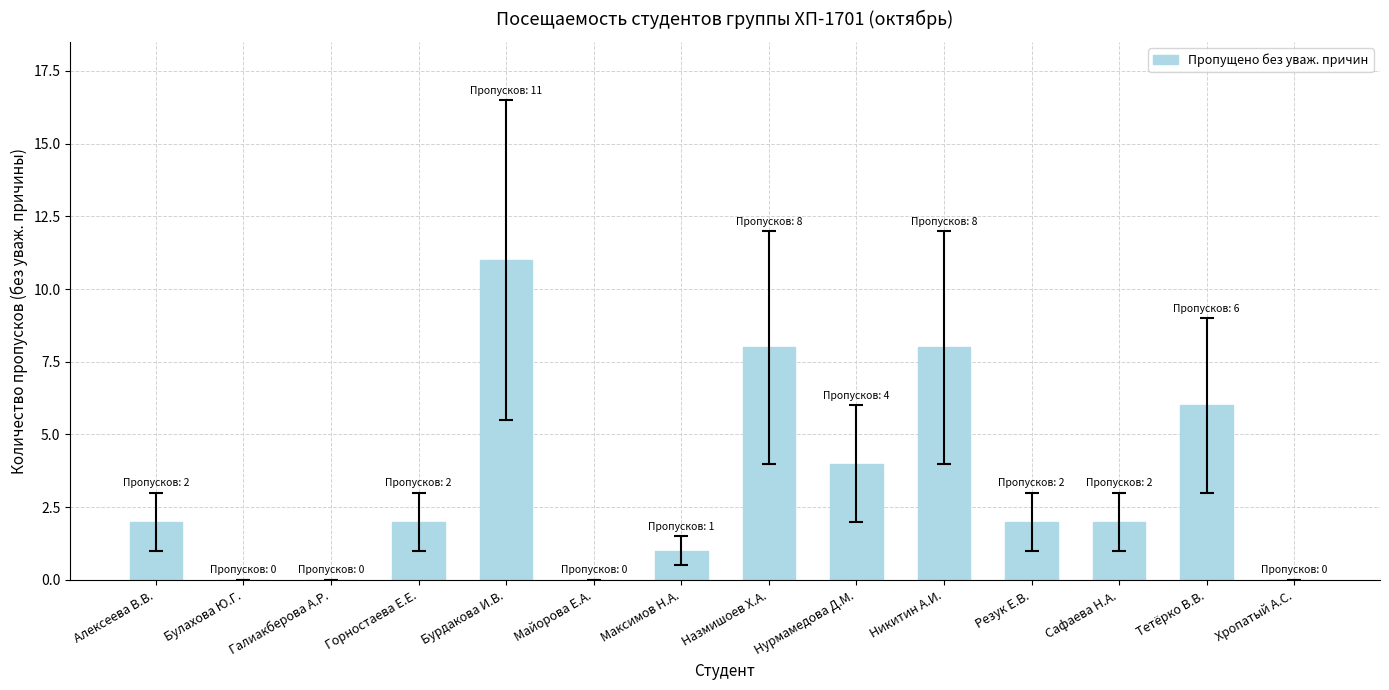

The value at Майорова Е.А. is 0. True or false?

True